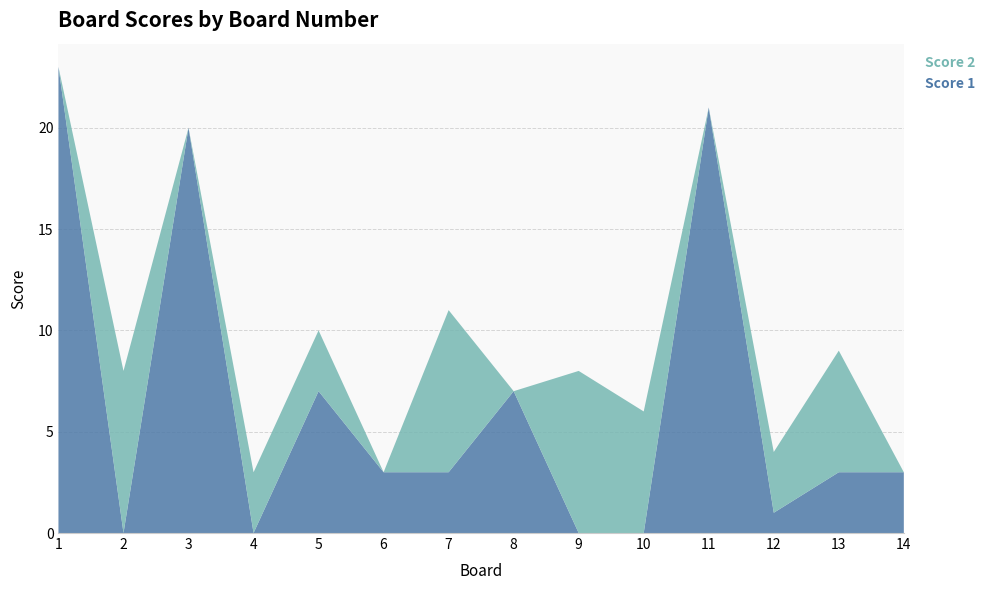

Reading left to right, extract all data points from this chart.

Score 1: 1=23	2=0	3=20	4=0	5=7	6=3	7=3	8=7	9=0	10=0	11=21	12=1	13=3	14=3
Score 2: 1=0	2=8	3=0	4=3	5=3	6=0	7=8	8=0	9=8	10=6	11=0	12=3	13=6	14=0